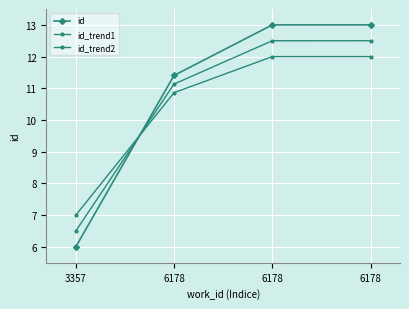

How many intersections are there between id and id_trend2?

1